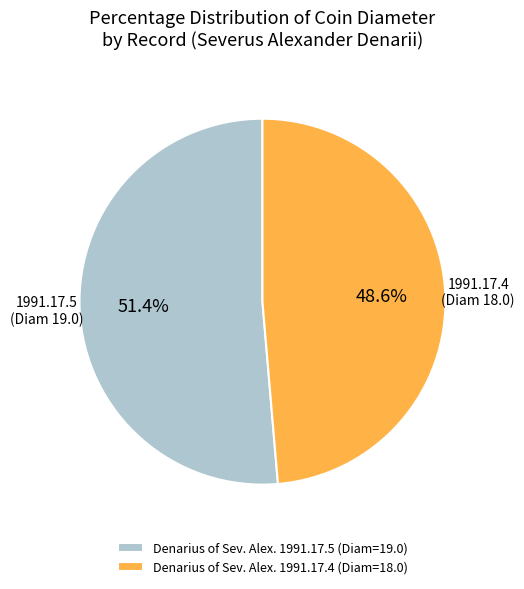

What is the majority slice?

Denarius of Sev. Alex. 1991.17.5 (Diam=19.0)